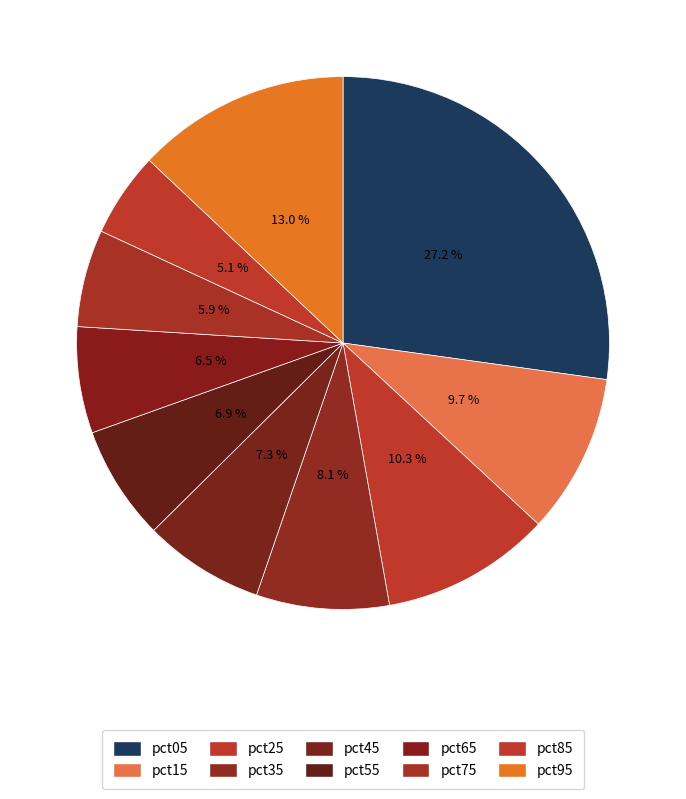

Rank the categories by value from lowest to highest.

pct85, pct75, pct65, pct55, pct45, pct35, pct15, pct25, pct95, pct05